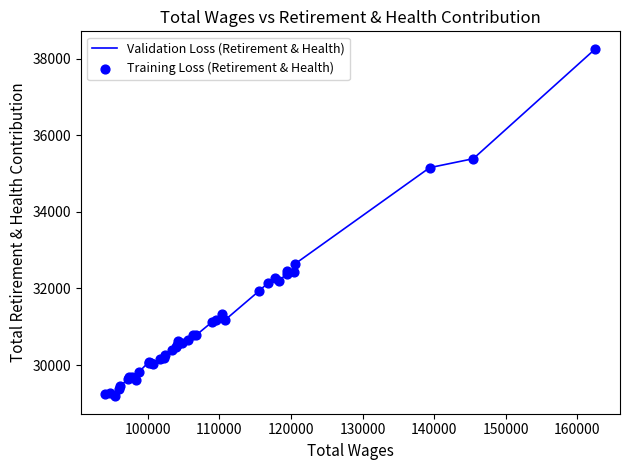

What is the greatest value displayed?

38256